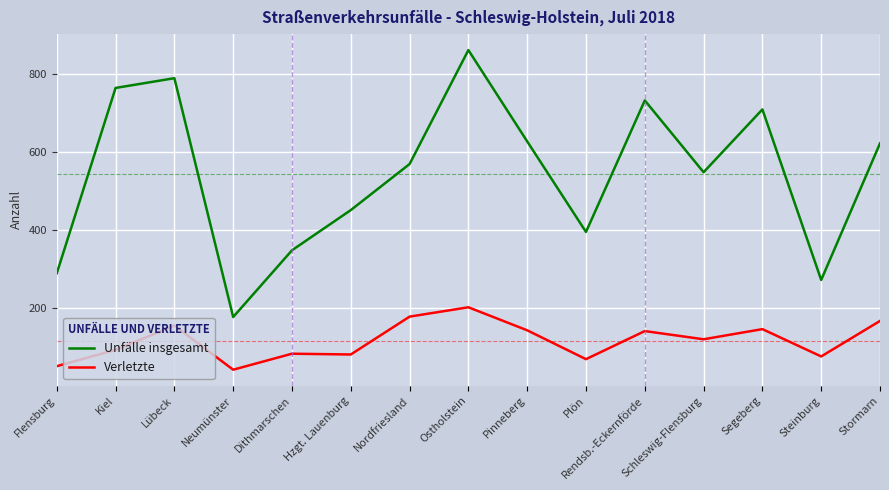

Where is Unfälle insgesamt nearest to the value 518?

Schleswig-Flensburg